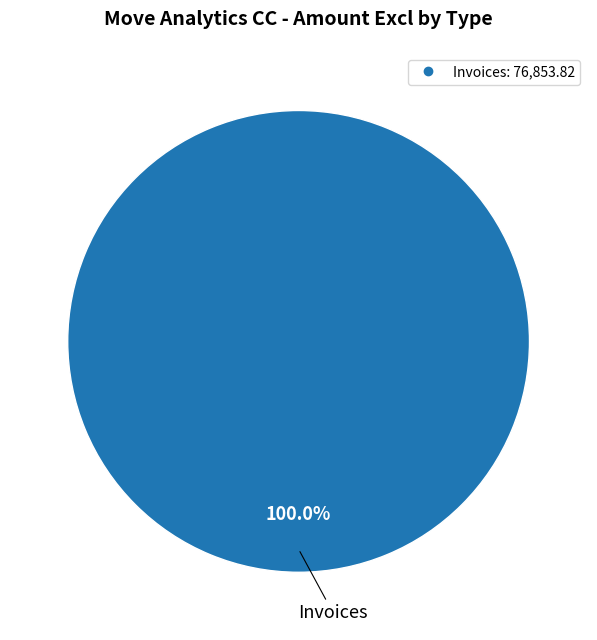

Does any single category account for the majority?

Yes